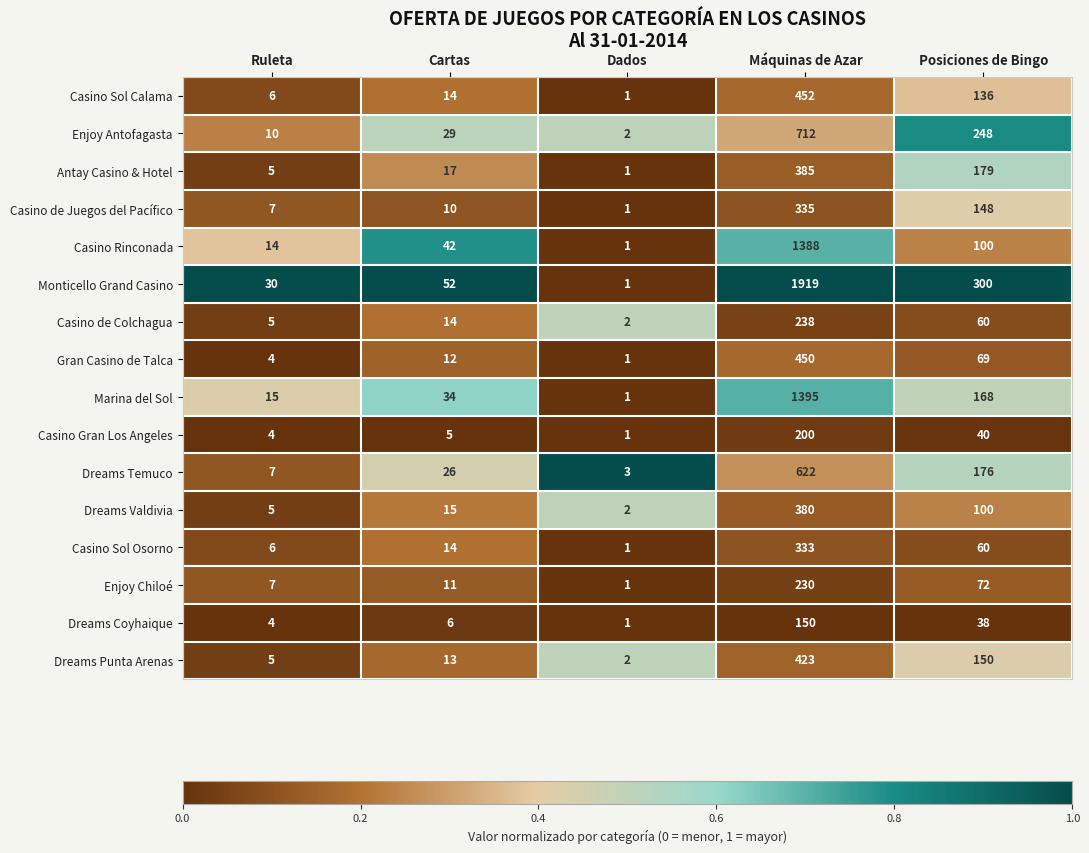

At which category is the sum across all series the highest?

Máquinas de Azar